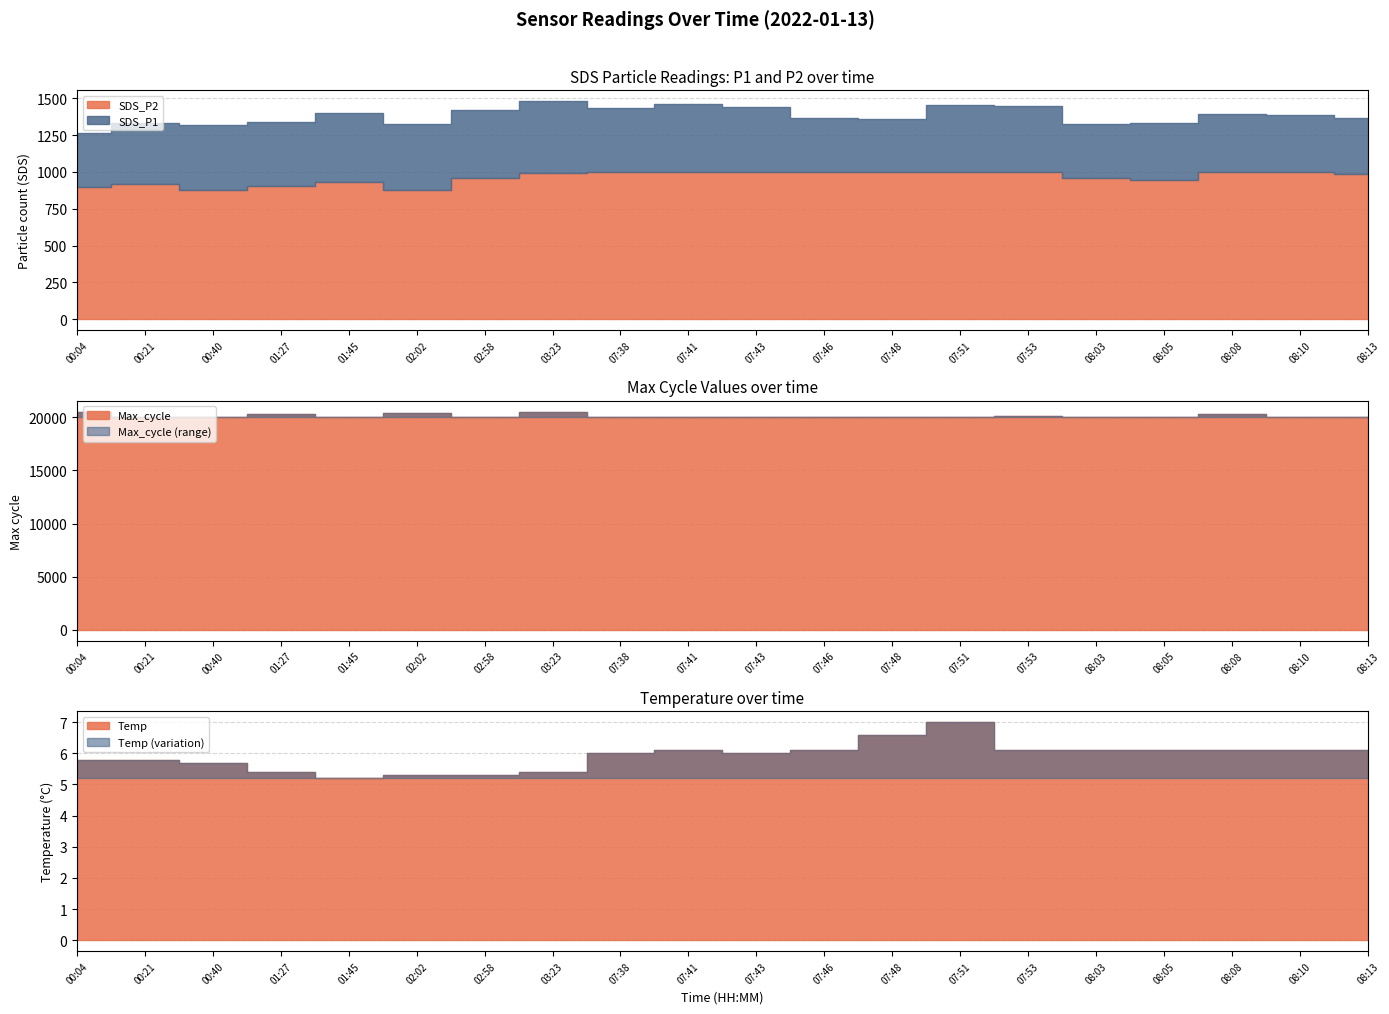

At how many categories does at least one series exceed 17891?

20